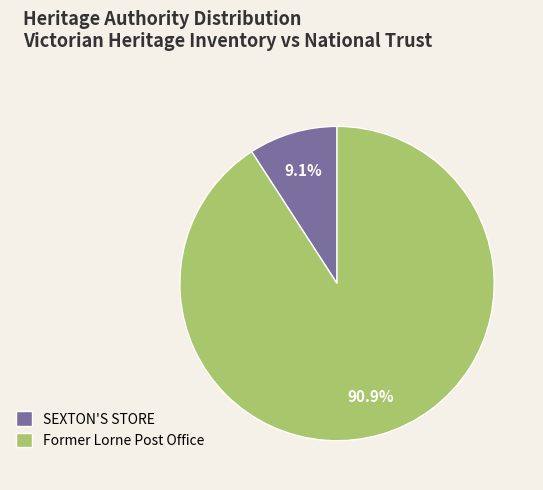

To the nearest percent, what is the average slice percentage?

50%